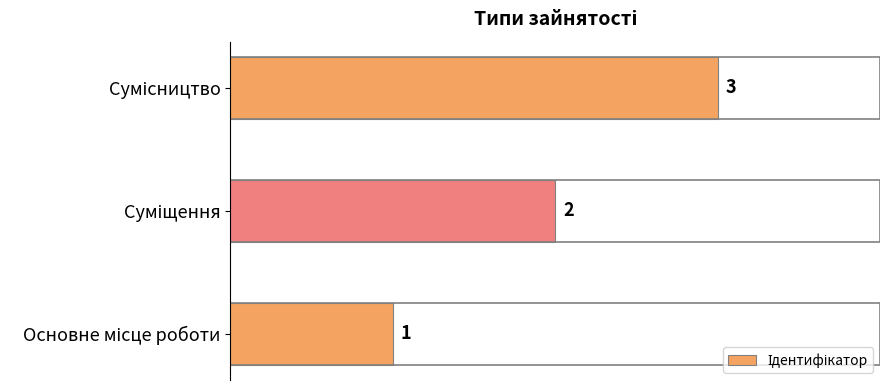

What is the greatest value displayed?

3